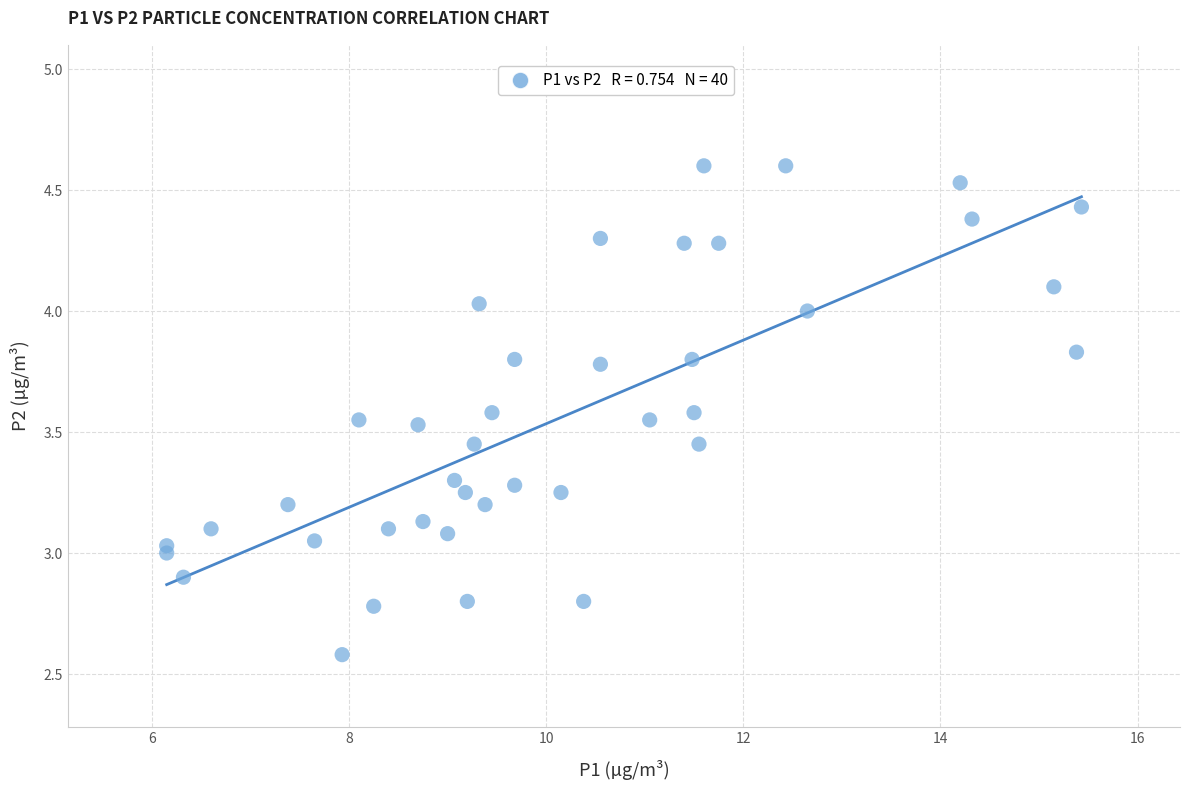

What is the range of Y values (max minus min)?

2.0